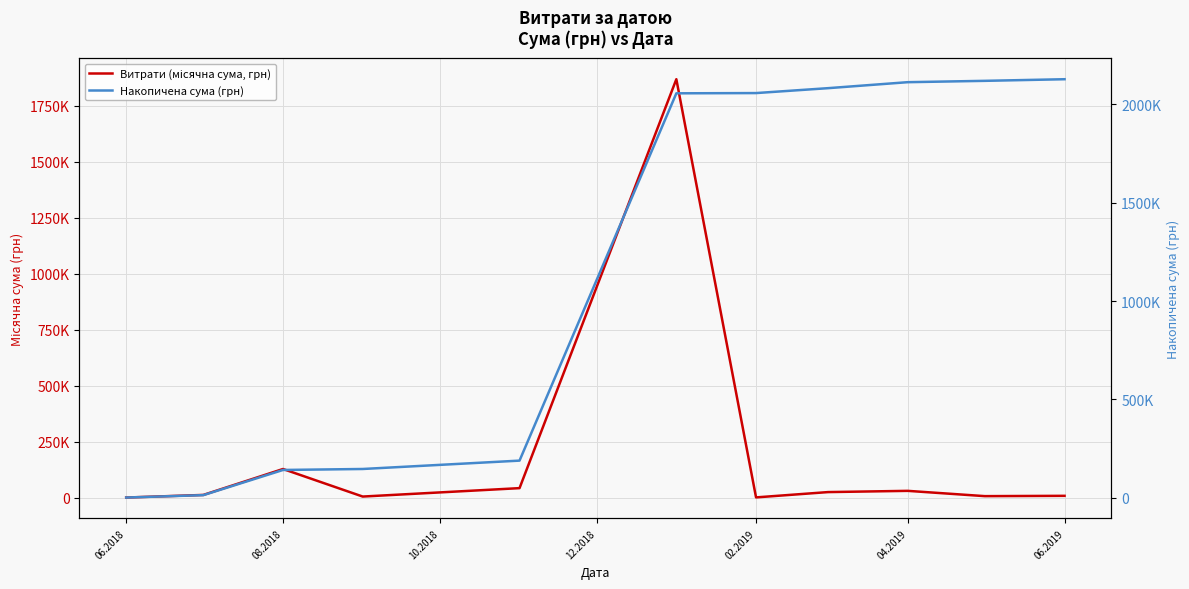

What is the difference between the maximum and minimum values in the Накопичена сума (грн) series?

2127627.5